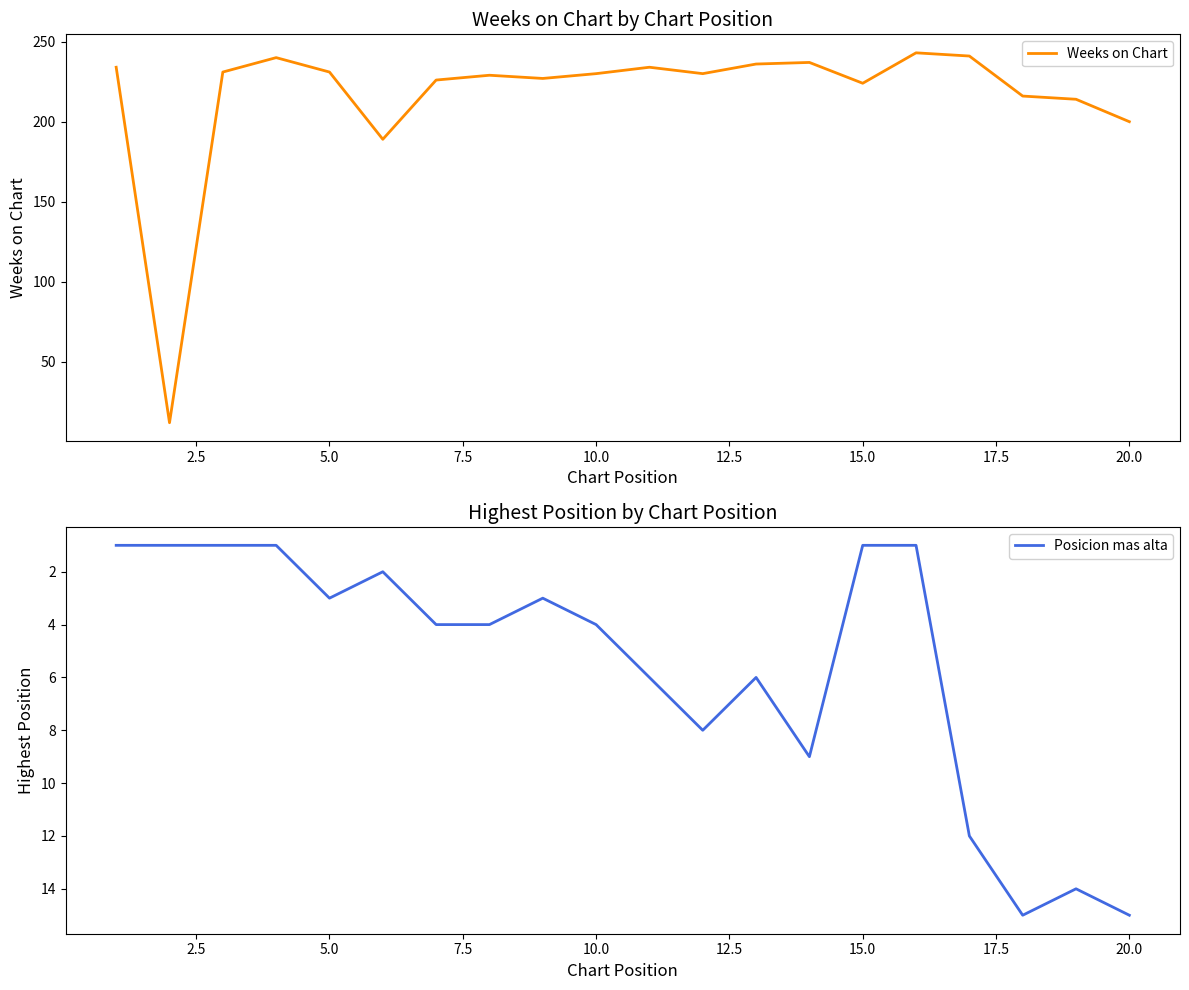

Is it true that Weeks on Chart equals 200 at 20.0?

True